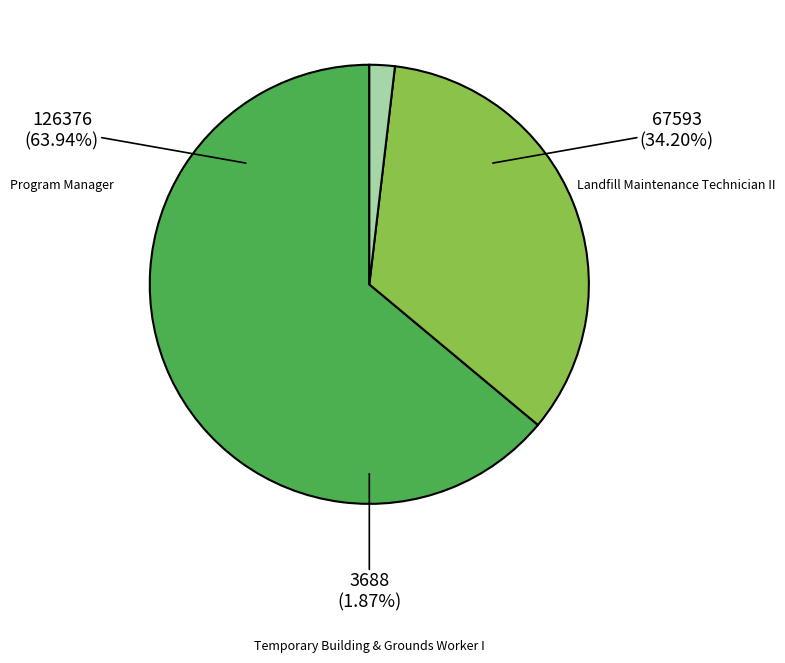

What percentage is the Landfill Maintenance Technician II slice, to the nearest percent?

34%